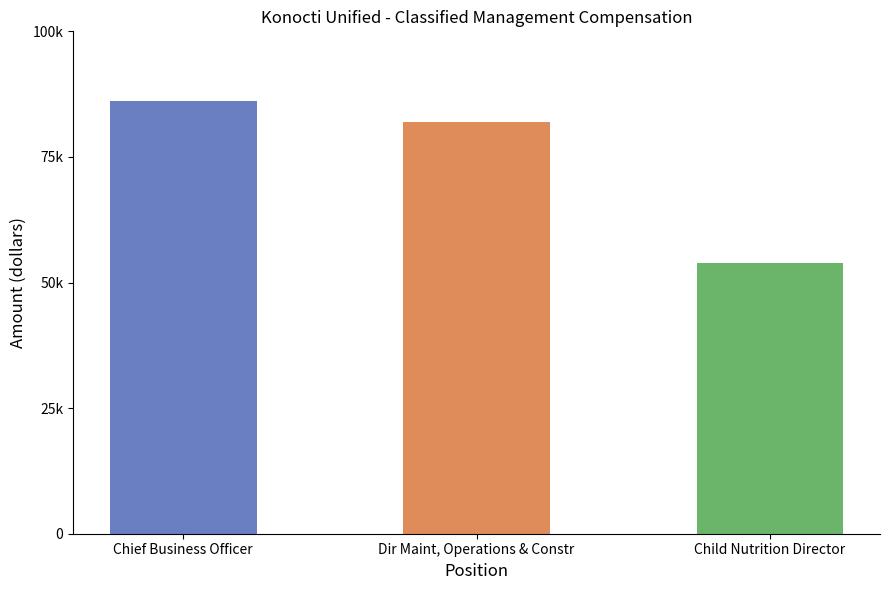

What is the label of the 1st bar from the left?

Chief Business Officer